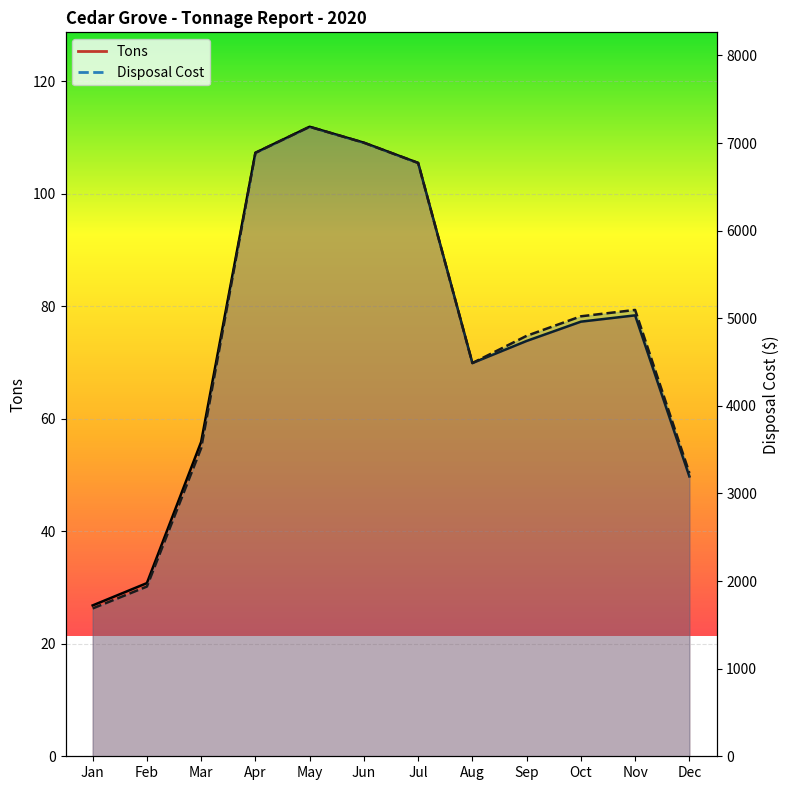

What is the value of the Tons point at the 2nd from the left?

30.8